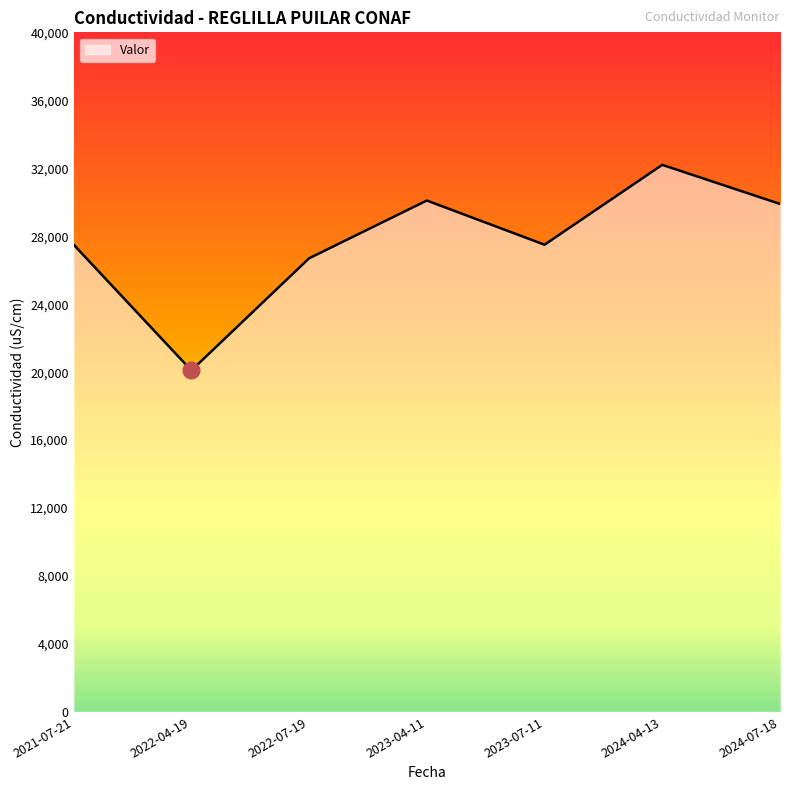

Does the chart have visible grid lines?

No